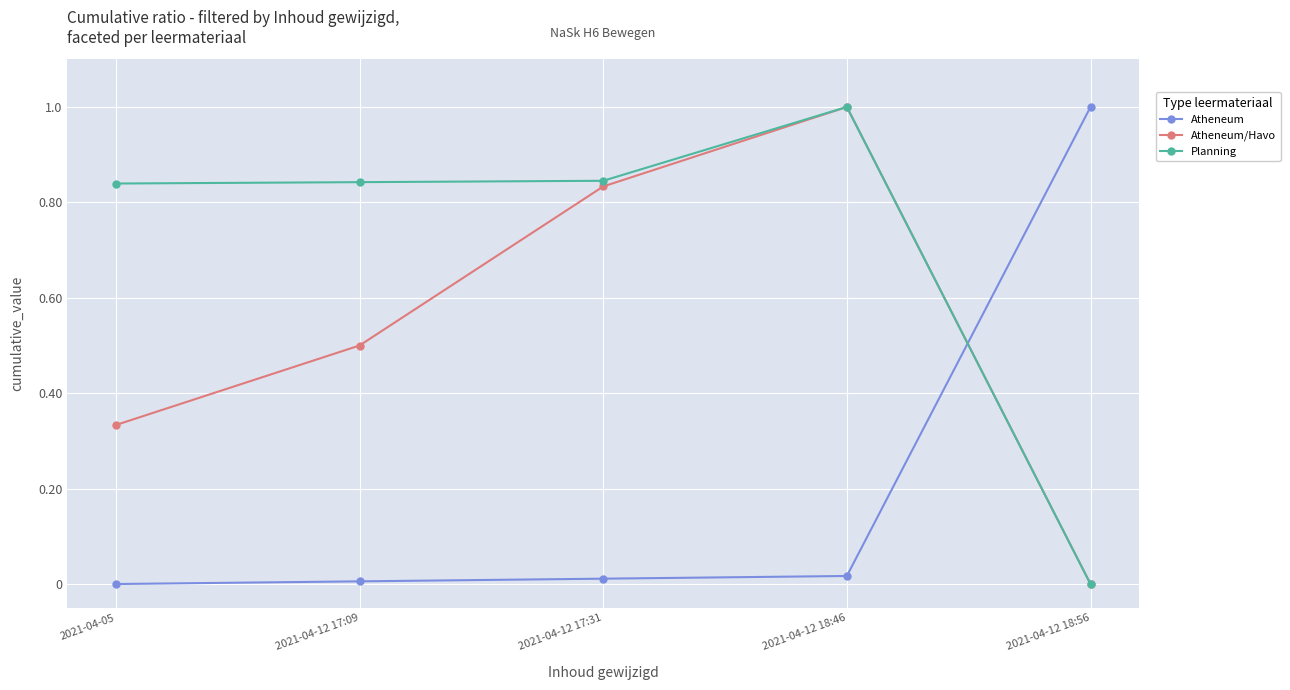

Rank the series by their average value, from highest to lowest.

Planning, Atheneum/Havo, Atheneum